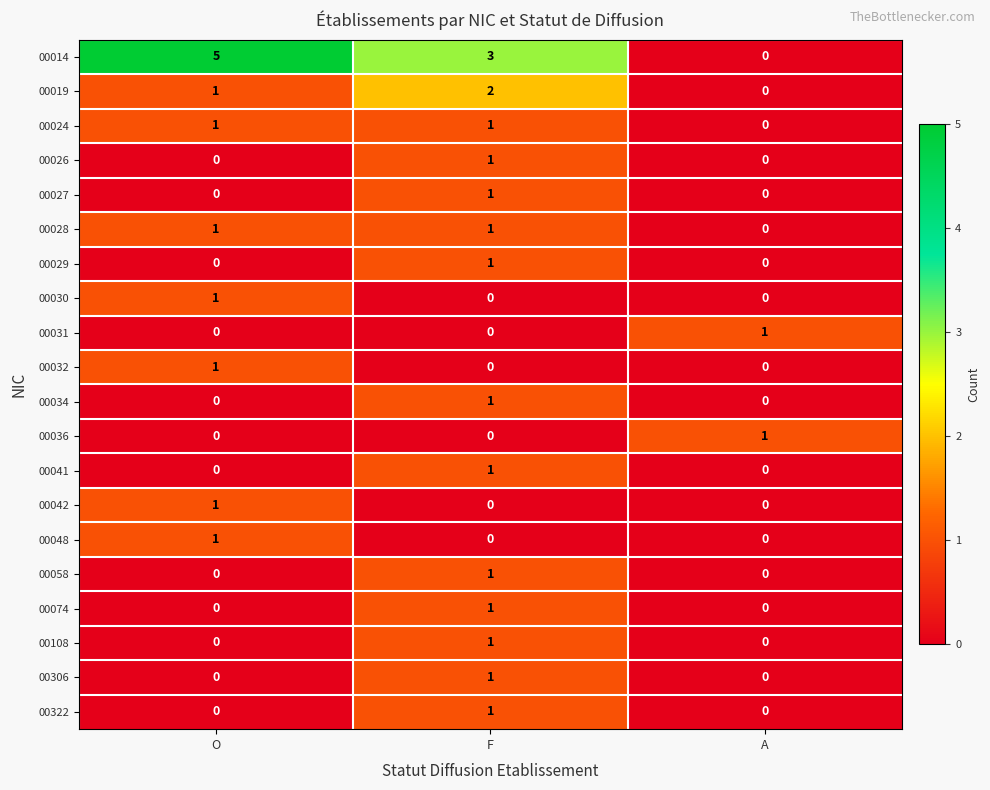

How many 00108 values are between 0 and 1?

3